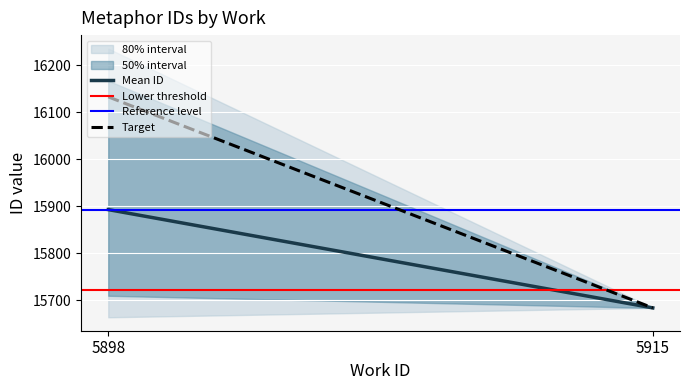

The Target series shows 16133.2 at 5898. True or false?

True